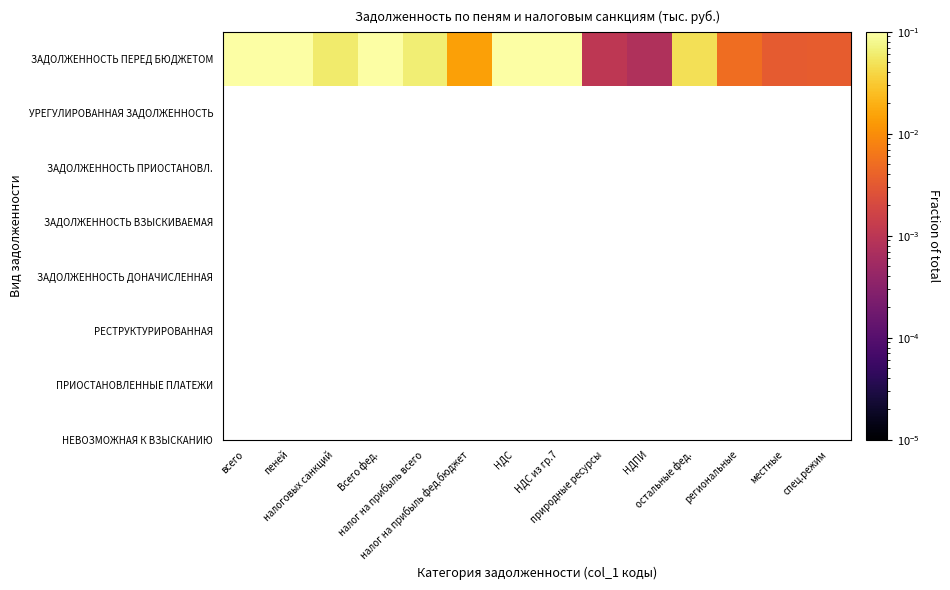

Reading left to right, what are all the values shown in this chart?

0.2	0.2	0.1	0.2	0.1	0.0	0.1	0.1	0.0	0.0	0.0	0.0	0.0	0.0